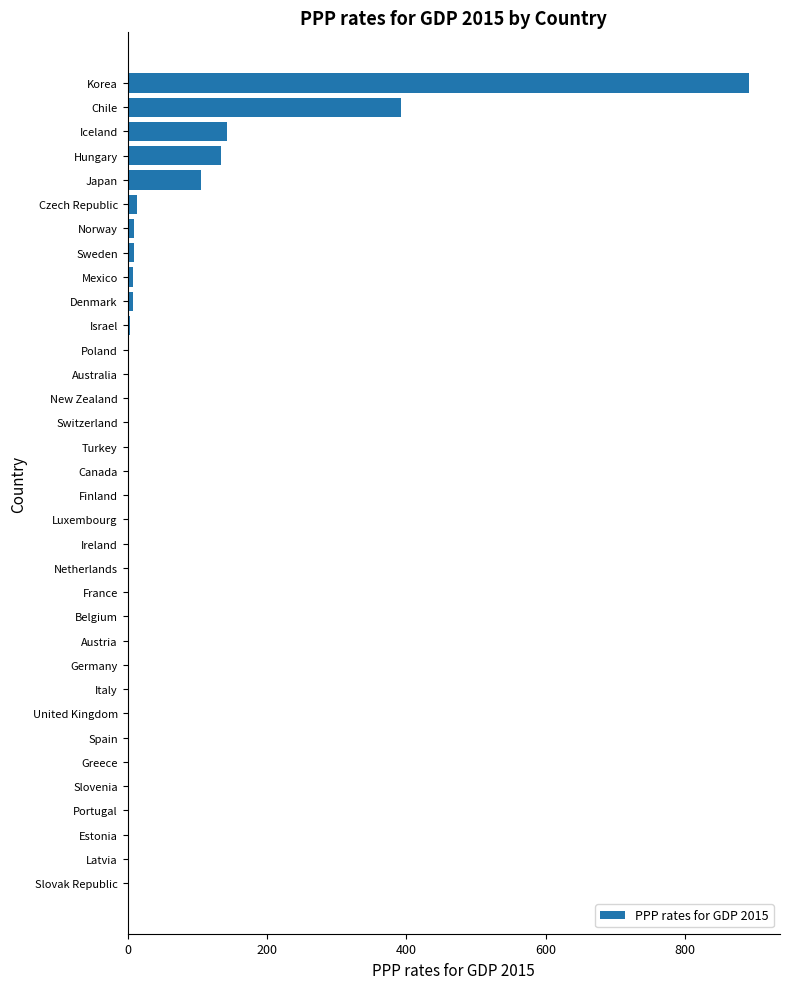

Which label corresponds to the largest value in the chart?

Korea